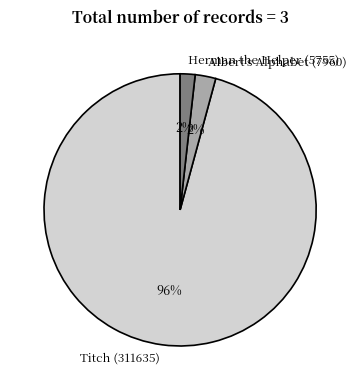

True or false: Herman the Helper (5755) accounts for 2% of the total.

True